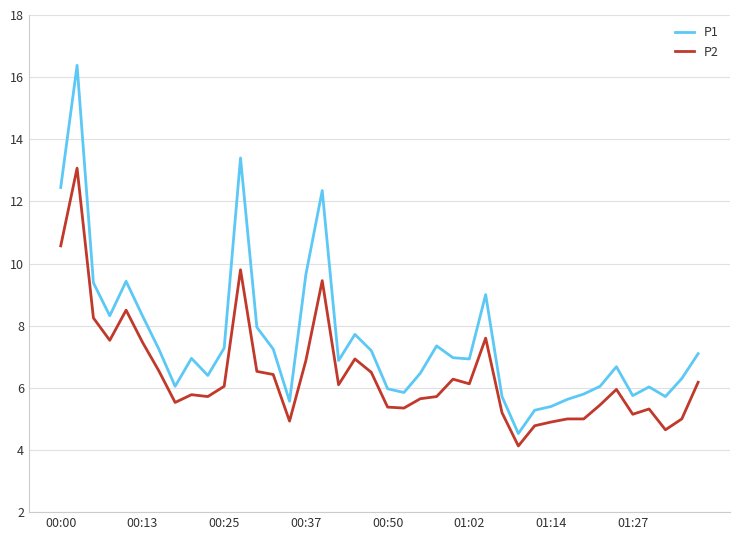

Which series has the largest range (max minus min)?

P1